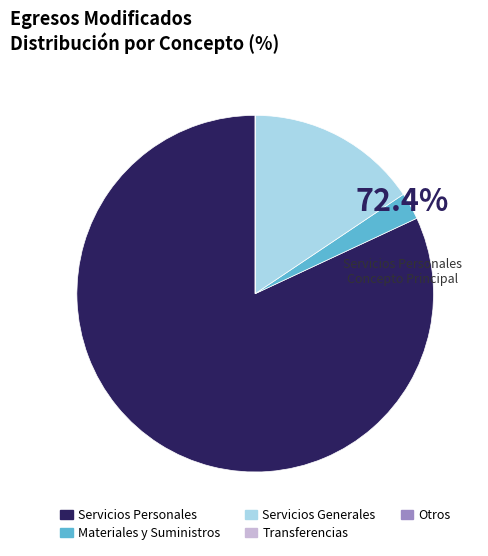

Which category has the biggest portion of the pie?

Servicios Personales